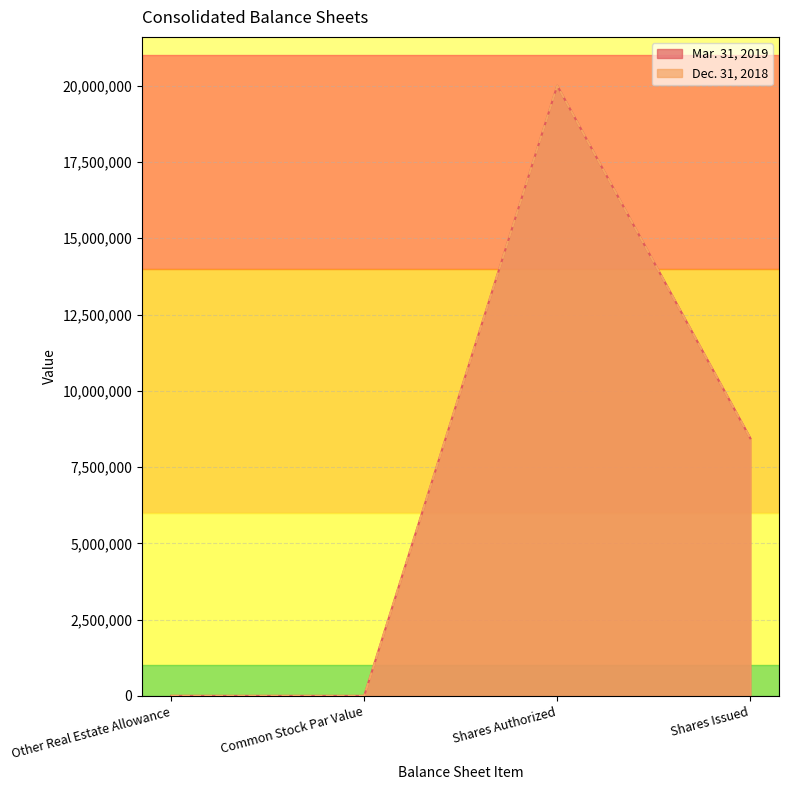

What is the sum of the Mar. 31, 2019 values at Common Stock Par Value and Shares Authorized?

20000001